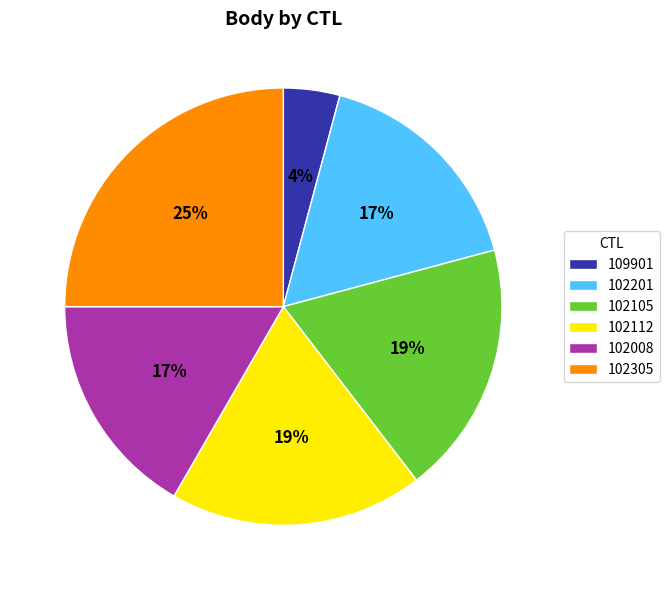

To the nearest percent, what percentage of the pie is 102112?

19%